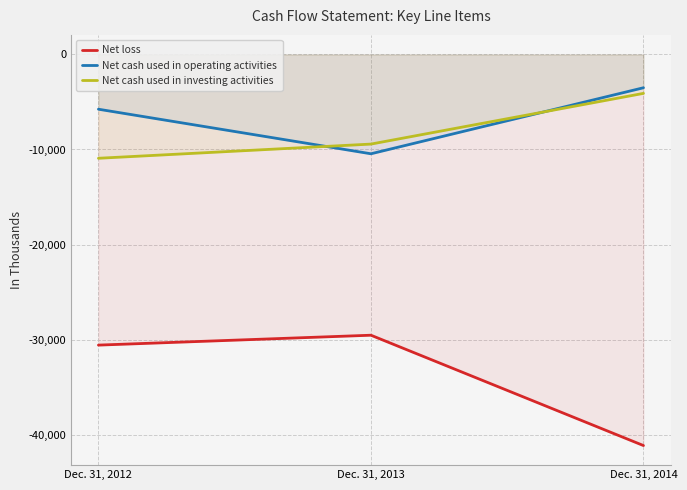

What is the highest value of the Net cash used in operating activities series?

-3505